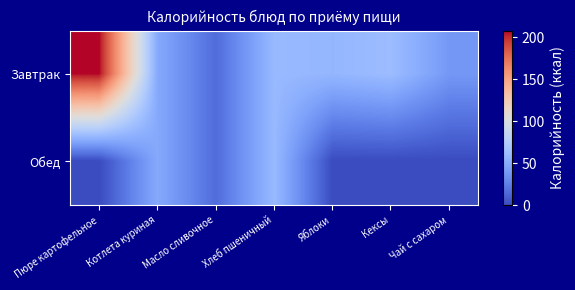

Reading left to right, list all the values displayed in this chart.

Завтрак: Пюре картофельное=208.1	Котлета куриная=48.3	Масло сливочное=15.2	Хлеб пшеничный=59.0	Яблоки=56.8	Кексы=61.3	Чай с сахаром=38.1
Обед: Пюре картофельное=0.0	Котлета куриная=48.3	Масло сливочное=15.2	Хлеб пшеничный=59.0	Яблоки=0.0	Кексы=0.0	Чай с сахаром=0.0